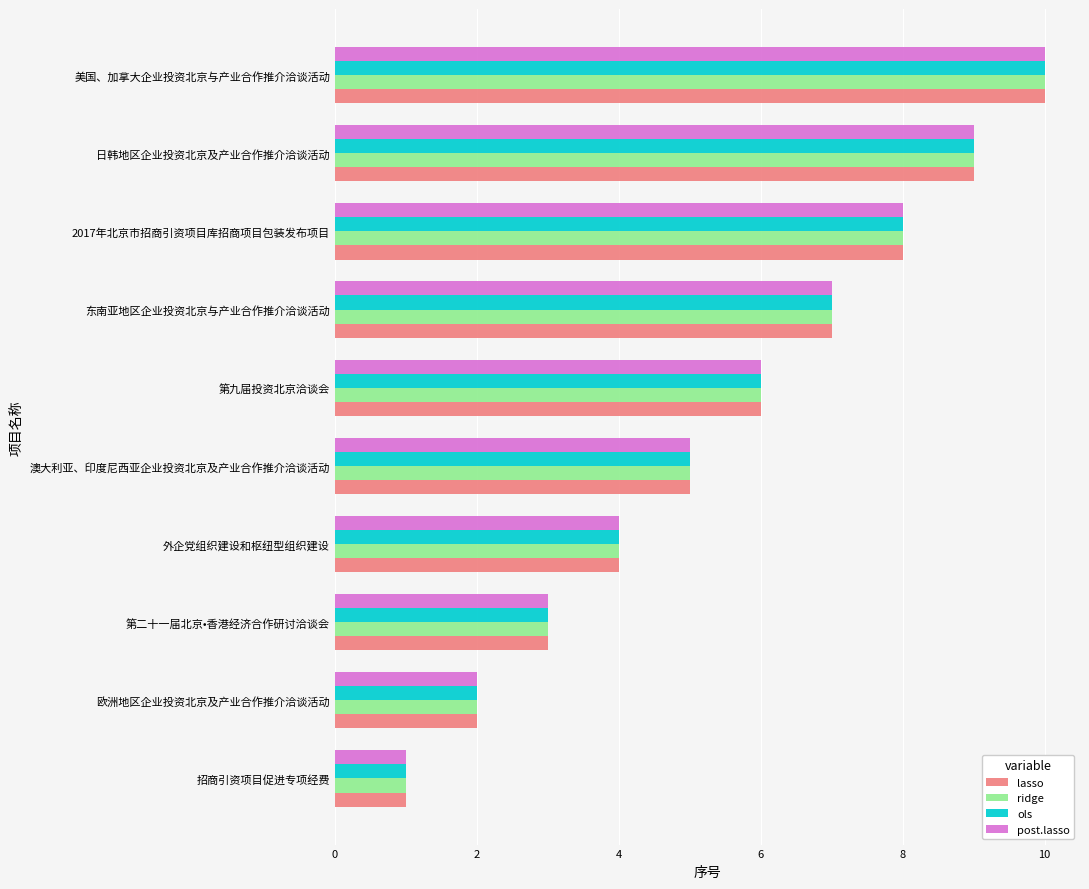

What is the difference between the maximum and minimum values in the lasso series?

9